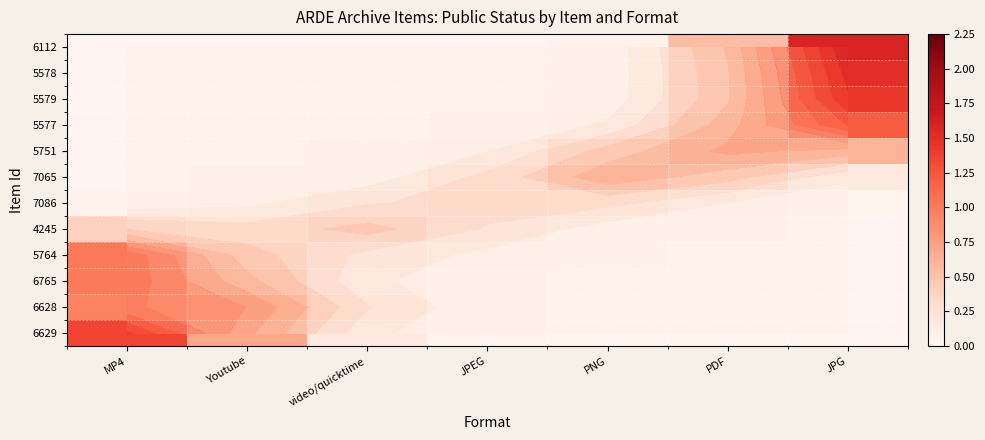

What is the maximum value for 6629?

1.4